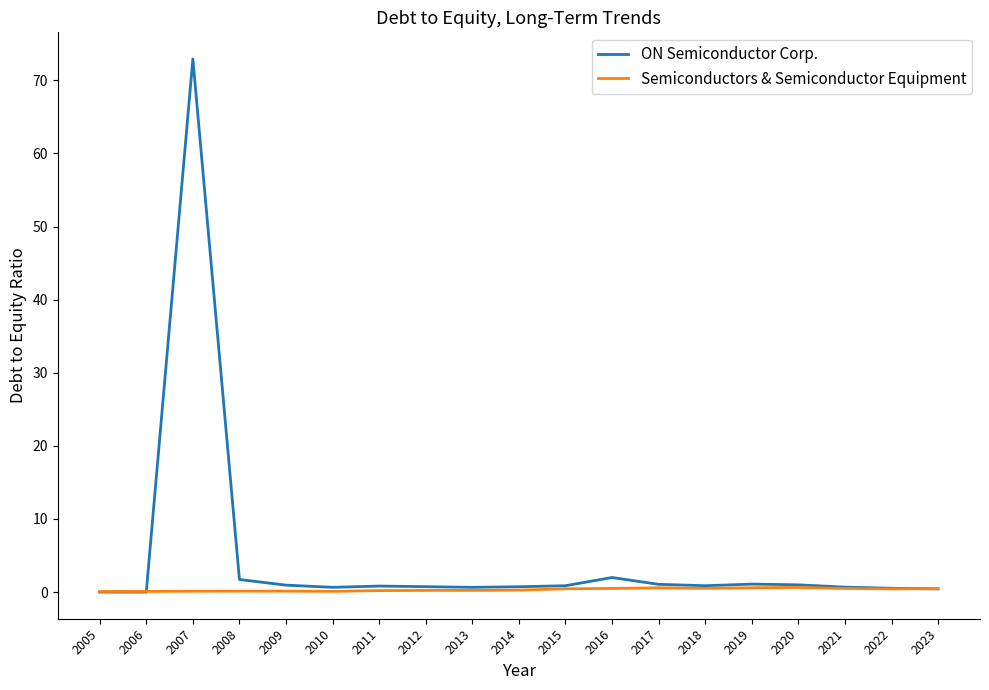

List the series in order of their overall mean, highest first.

ON Semiconductor Corp., Semiconductors & Semiconductor Equipment